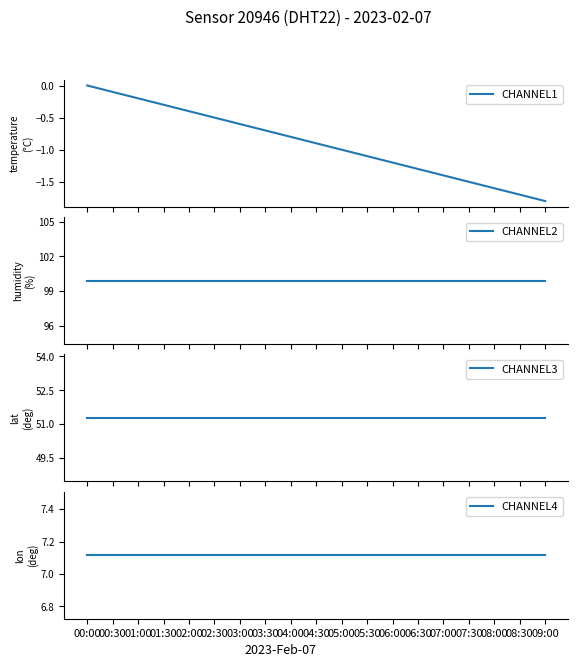

What is the total value across all series at 03:30?

157.6